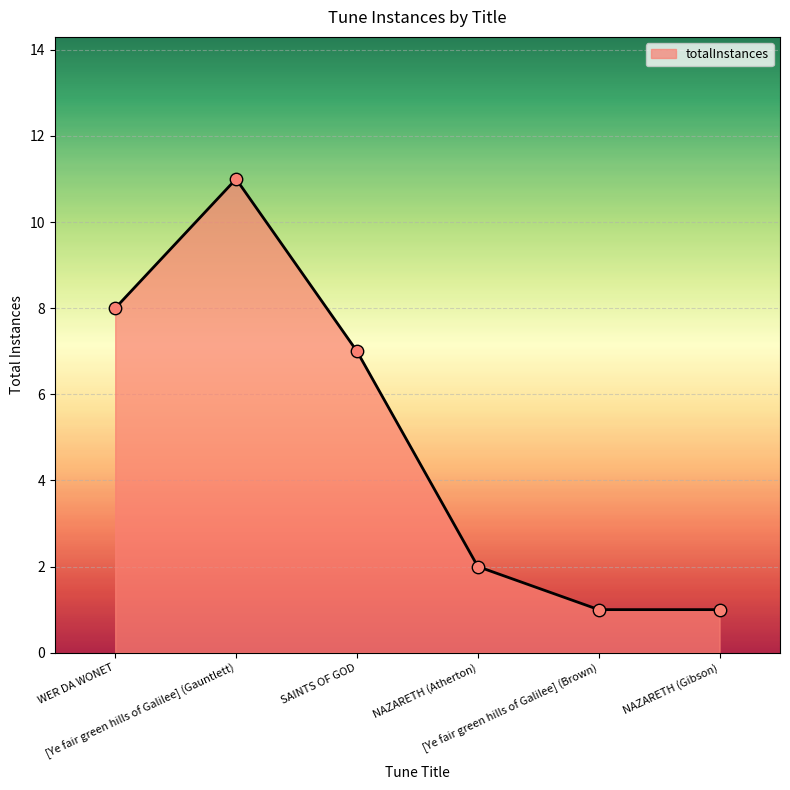

What is the change in value from [Ye fair green hills of Galilee] (Gauntlett) to NAZARETH (Atherton)?

-9